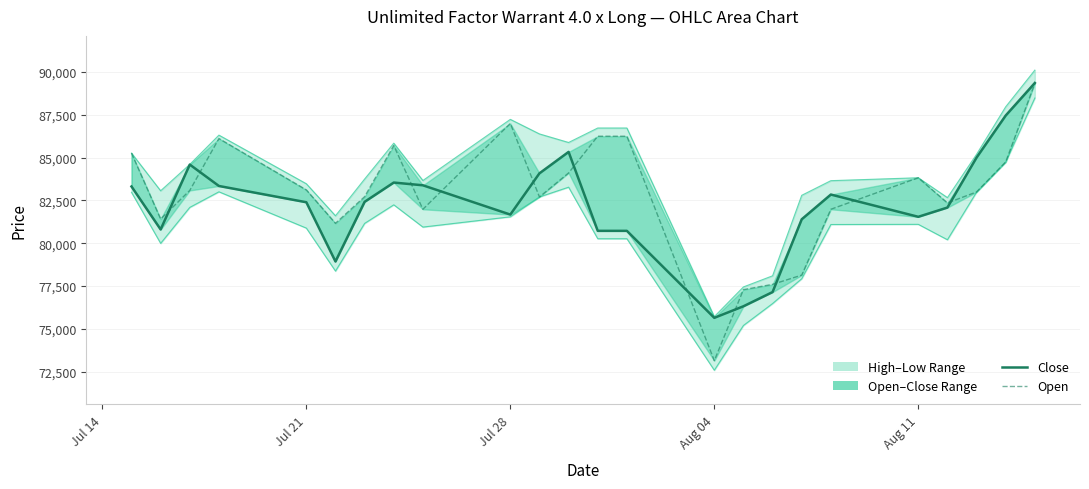

Reading left to right, list all the values displayed in this chart.

Close line: 83315	80805	84595	83345	82395	78935	82420	83545	83385	81675	84085	85335	80725	80725	75645	76320	77150	81400	82845	81545	82085	85005	87460	89360
Open line: 85265	81415	83085	86115	83115	81165	82720	85705	81985	86995	82705	84105	86250	86250	73145	77290	77600	78140	81985	83825	82355	82995	84745	89340
High line: 85265	83065	84605	86315	83475	81605	83750	85845	83665	87235	86385	85885	86730	86730	75715	77450	78100	82800	83655	83825	82665	85195	87970	90110
Low line: 82975	79995	82095	83005	80885	78375	81160	82245	80945	81545	82705	83275	80265	80265	72585	75200	76480	77930	81095	81105	80205	82985	84745	88480